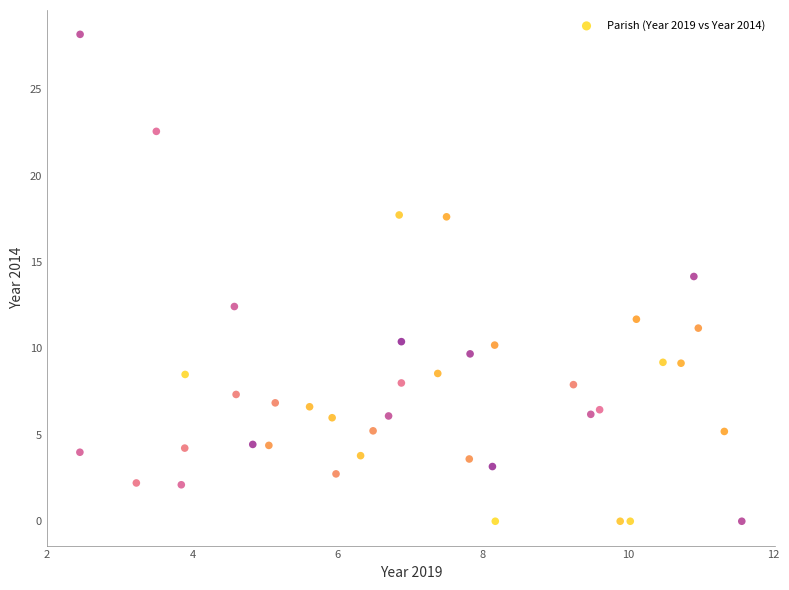

What is the range of Y values (max minus min)?

28.2